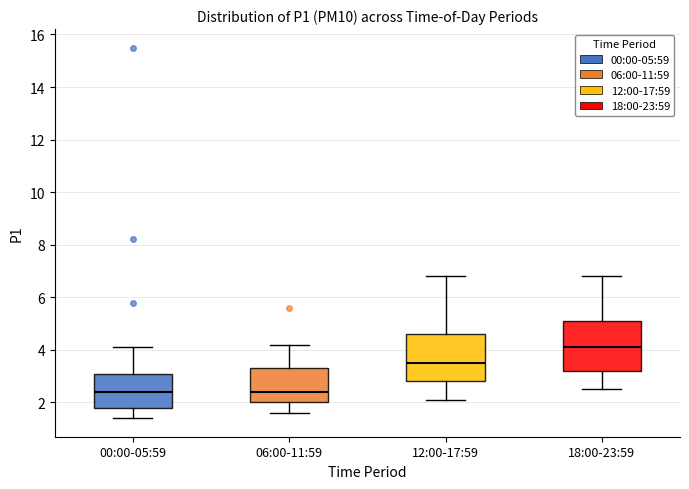

Which box's median line is the highest?

18:00-23:59